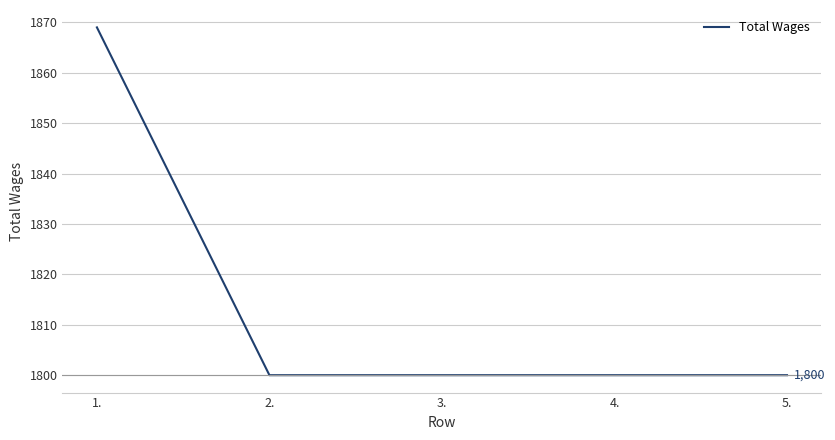

Reading left to right, list all the values displayed in this chart.

1.=1869	2.=1800	3.=1800	4.=1800	5.=1800